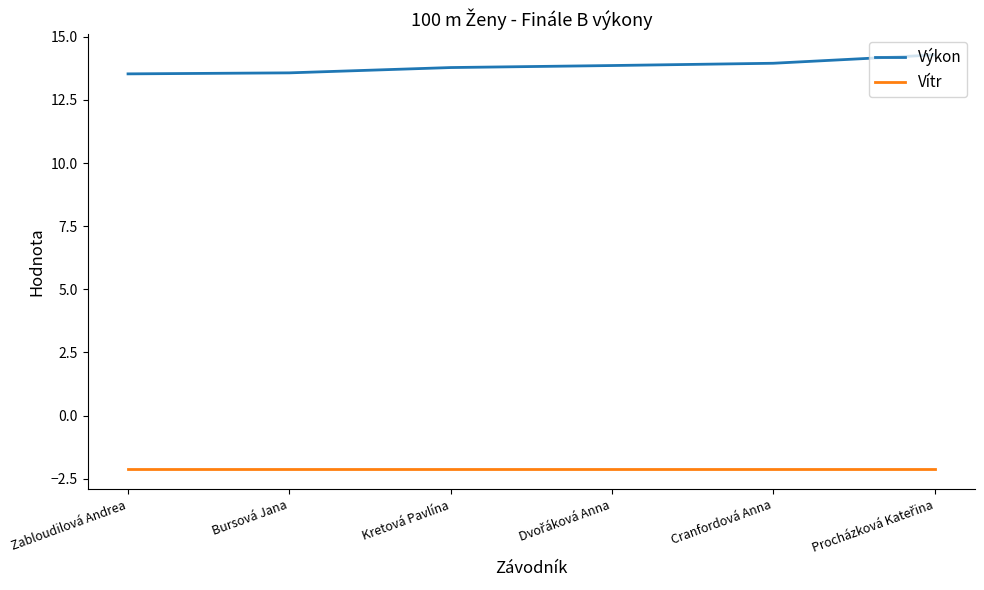

Does the chart have visible grid lines?

No